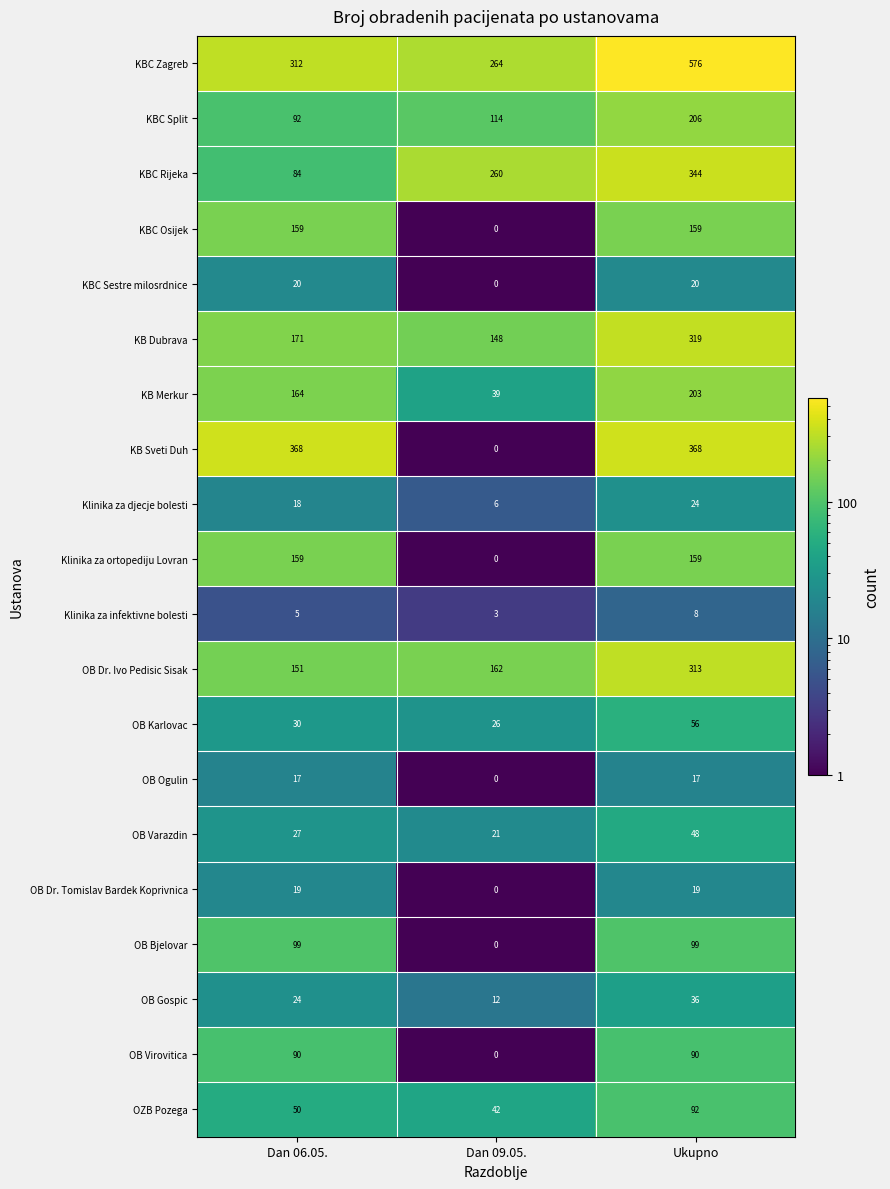

Between Dan 06.05. and Dan 09.05., which series saw the biggest shift?

KB Sveti Duh